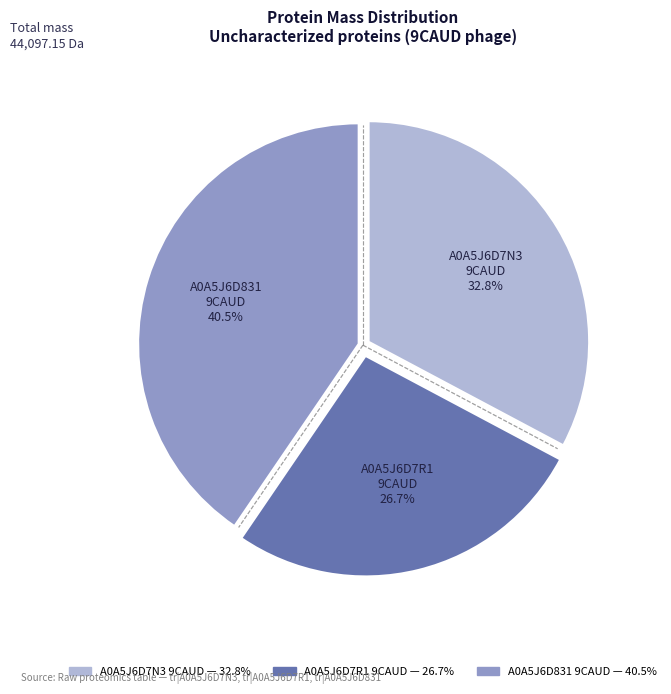

Is there a majority slice in this chart?

No